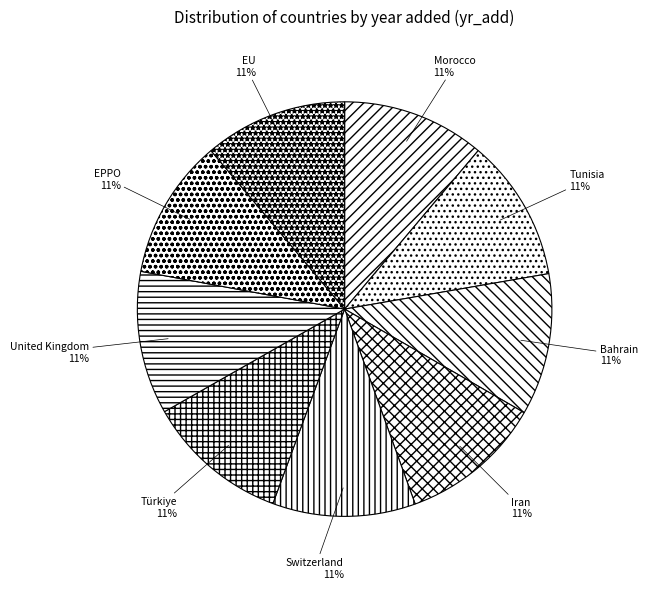

What percentage is the Türkiye slice, to the nearest percent?

11%